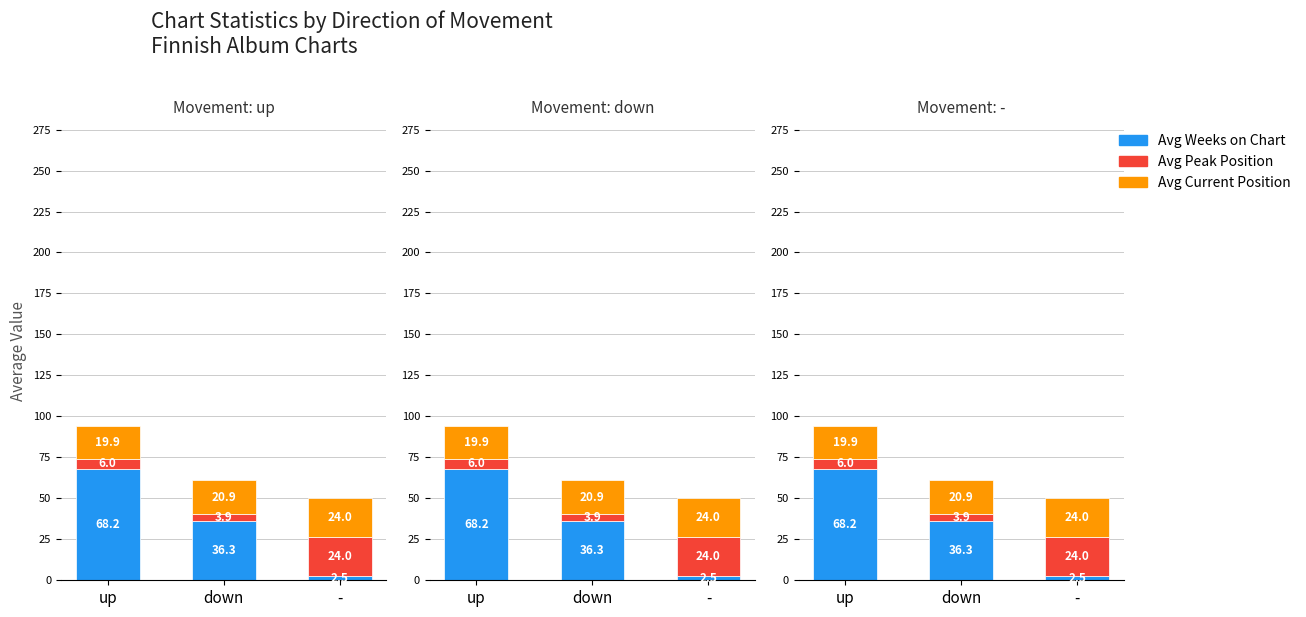

What are all the series names shown in the legend?

Avg Weeks on Chart, Avg Peak Position, Avg Current Position